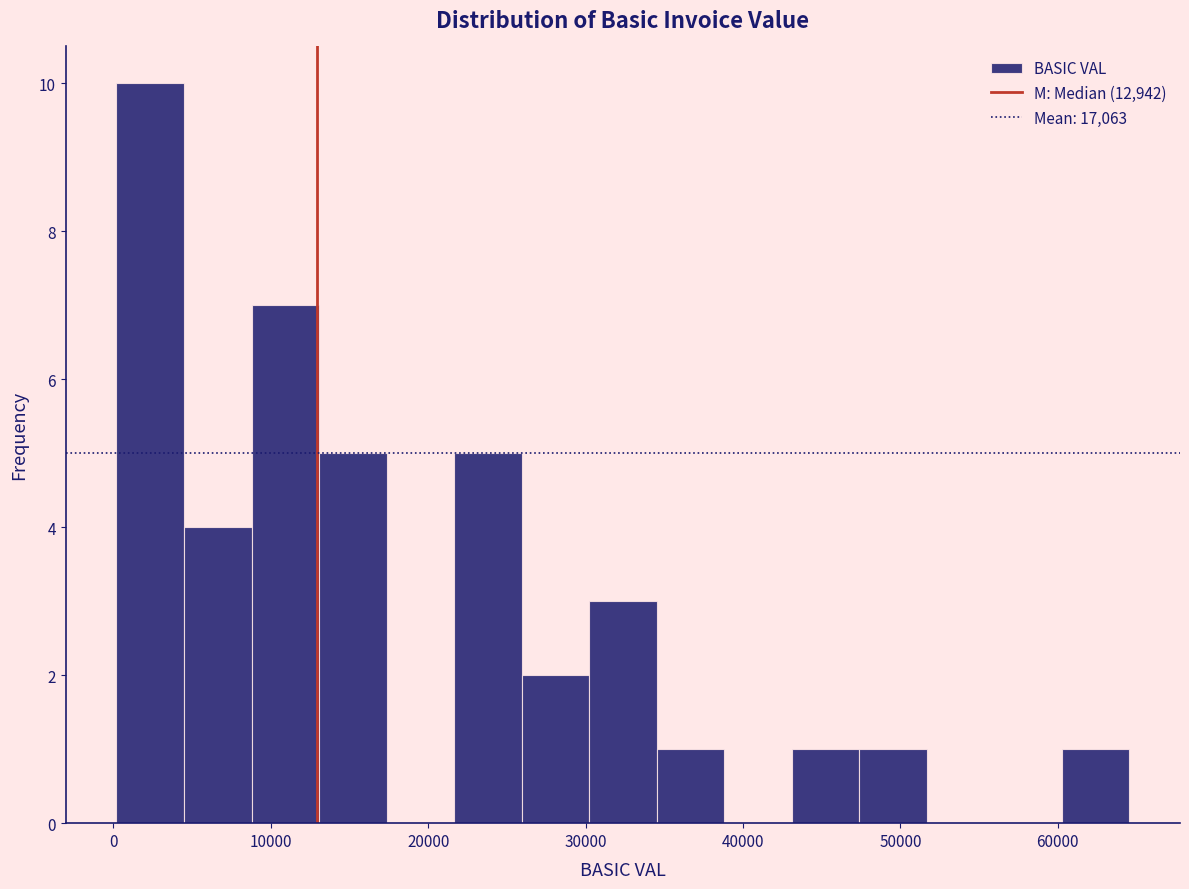

Reading left to right, list every bar in this chart as the range it spans on the x-axis followed by its height. Neither the bar edges nor the heights are printed on the chart, so give them approximately, as read against the axes.

0 to 4000: 10
4000 to 9000: 4
9000 to 13000: 7
13000 to 17000: 5
17000 to 22000: 0
22000 to 26000: 5
26000 to 30000: 2
30000 to 35000: 3
35000 to 39000: 1
39000 to 43000: 0
43000 to 47000: 1
47000 to 52000: 1
52000 to 56000: 0
56000 to 60000: 0
60000 to 65000: 1